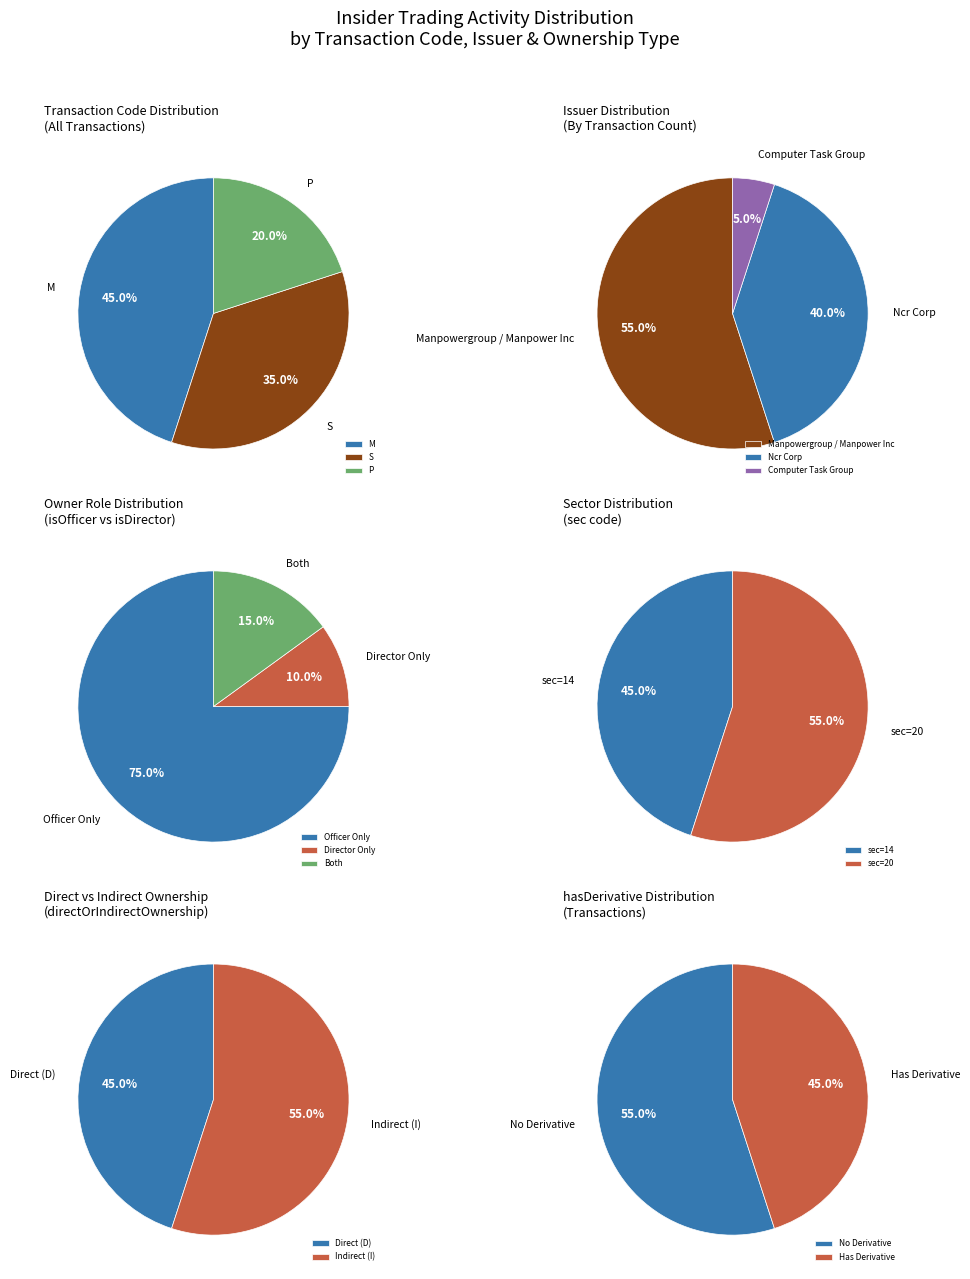

How many segments does this pie chart have?

3